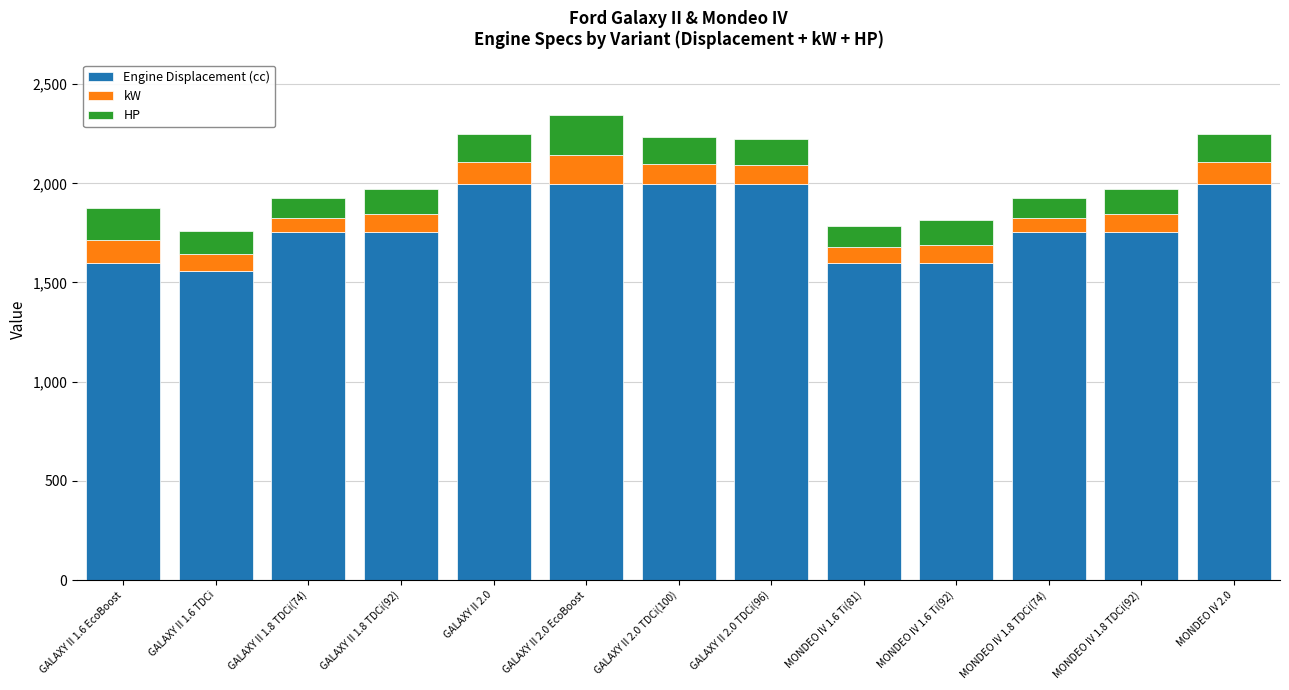

At which category is the sum across all series the highest?

GALAXY II 2.0 EcoBoost